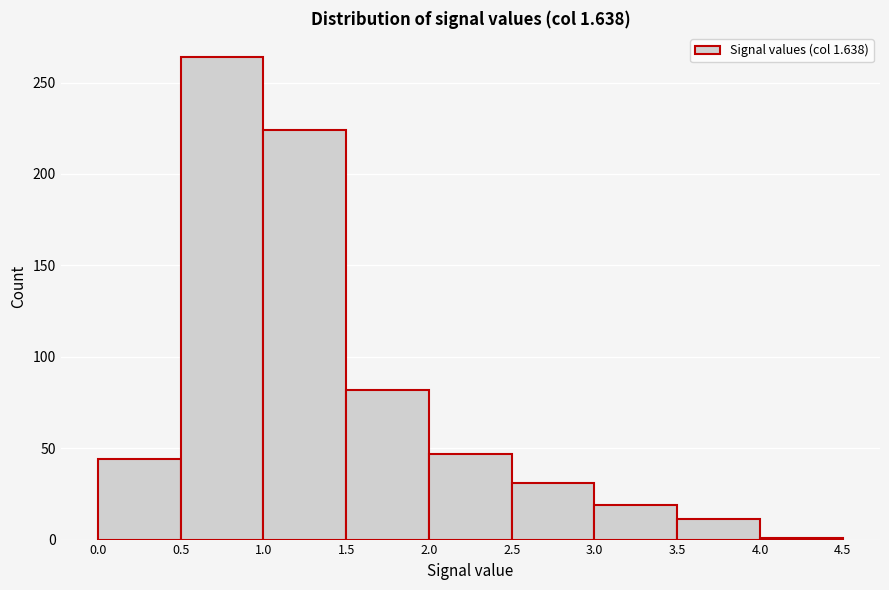

Over which range of the x-axis is the bar tallest?

0.5 to 1.0